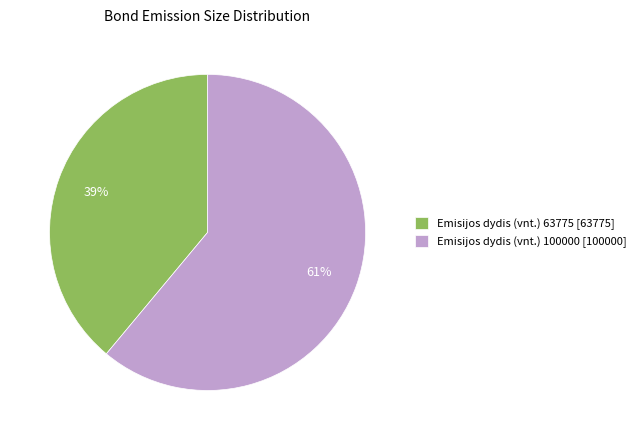

The Emisijos dydis (vnt.) 63775 [63775] slice represents 39% of the pie. True or false?

True